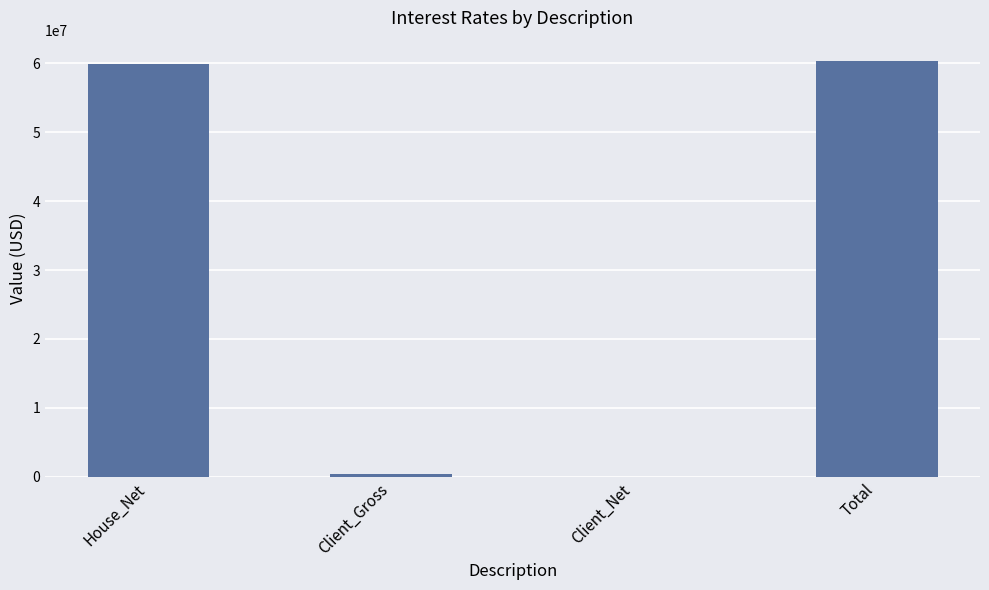

What is the average value?

30150000